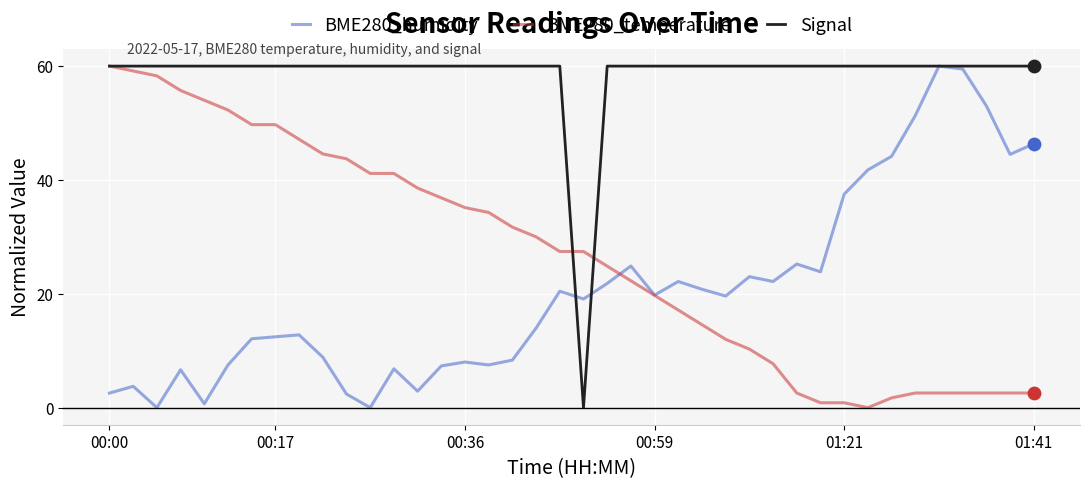

Which series has the largest total across all categories?

Signal